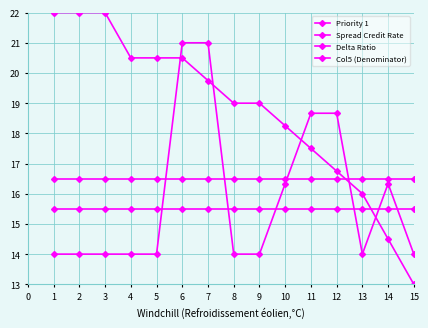

How many times do Delta Ratio and Col5 (Denominator) cross each other?

6